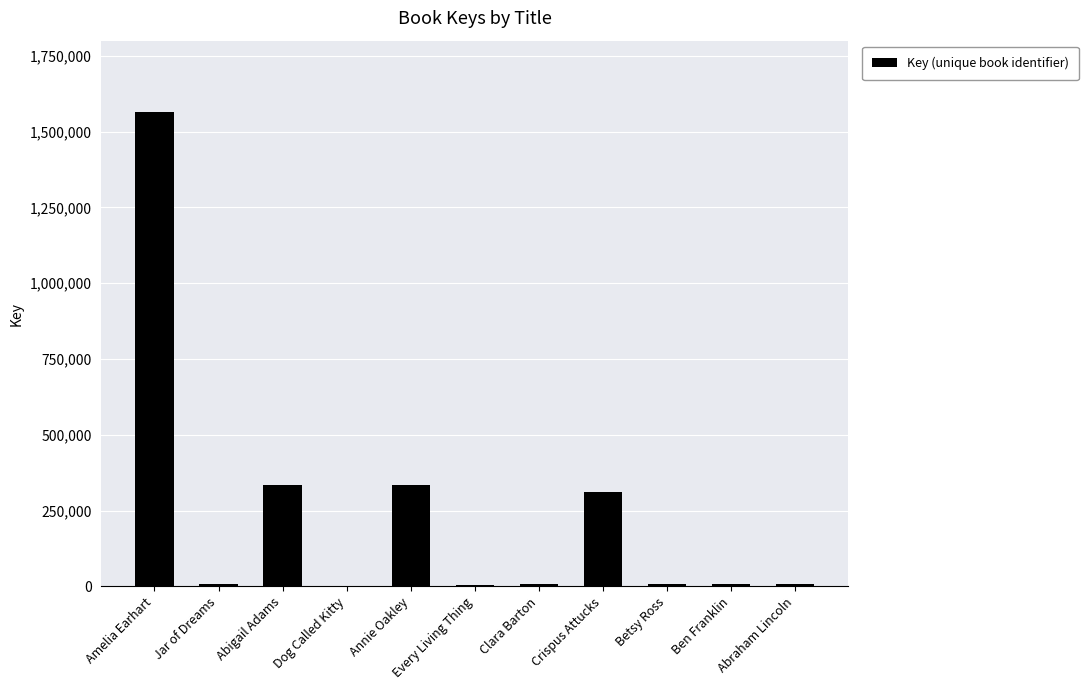

The value at Amelia Earhart is 583701. True or false?

False